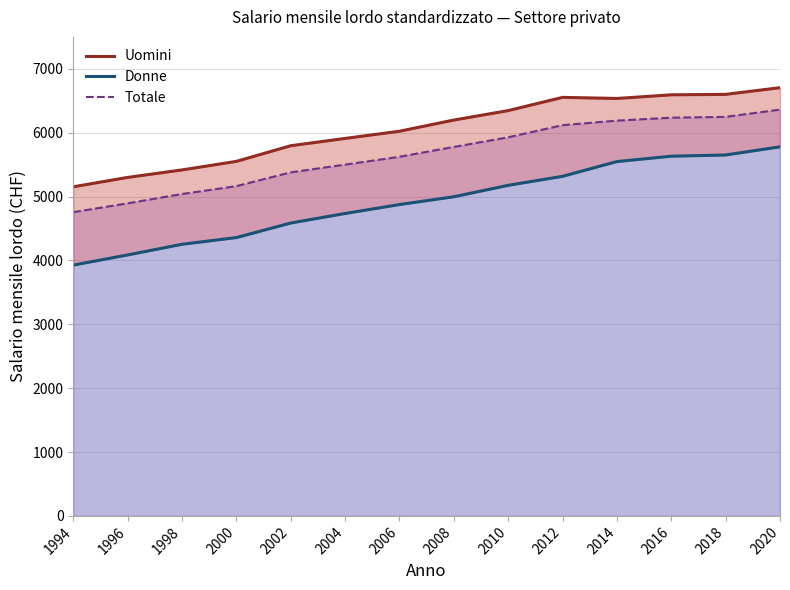

Does the chart display data point markers on the line(s)?

No